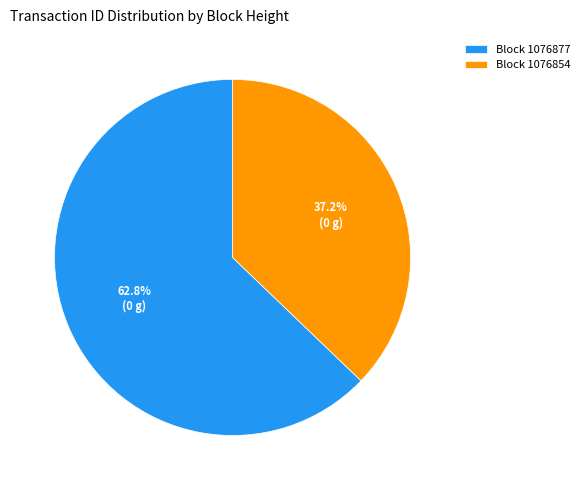

Does Block 1076877 account for over 50% of the chart?

Yes